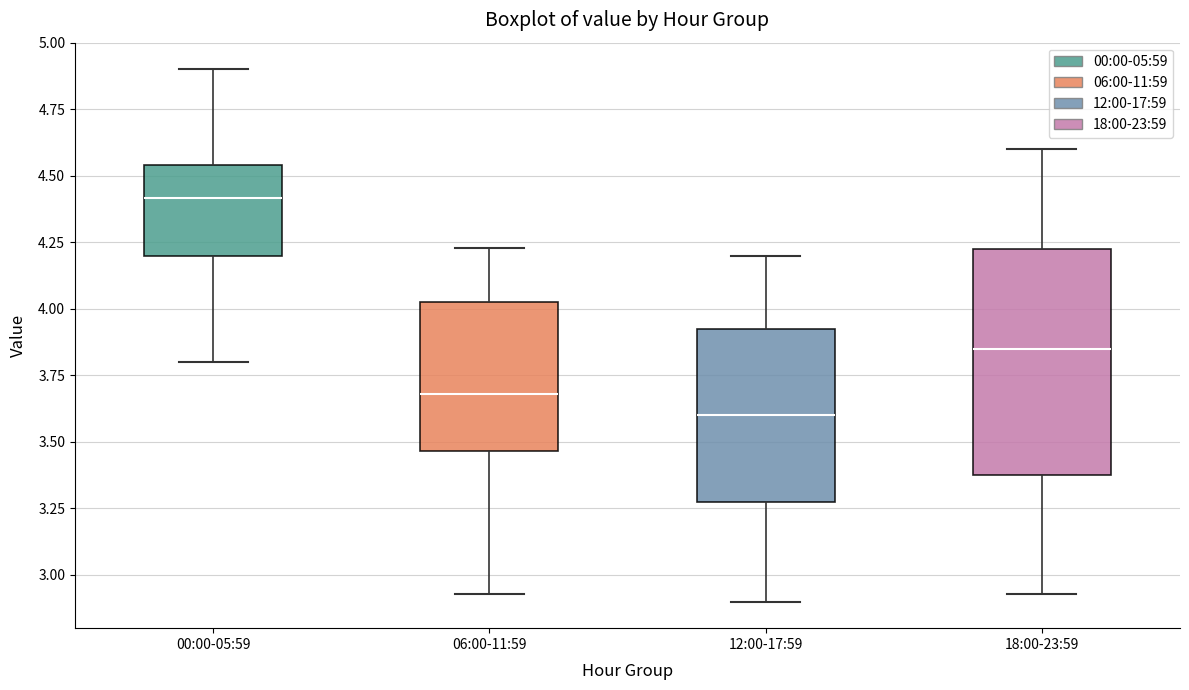

Which box is the tallest, from its lower edge to its upper edge?

18:00-23:59